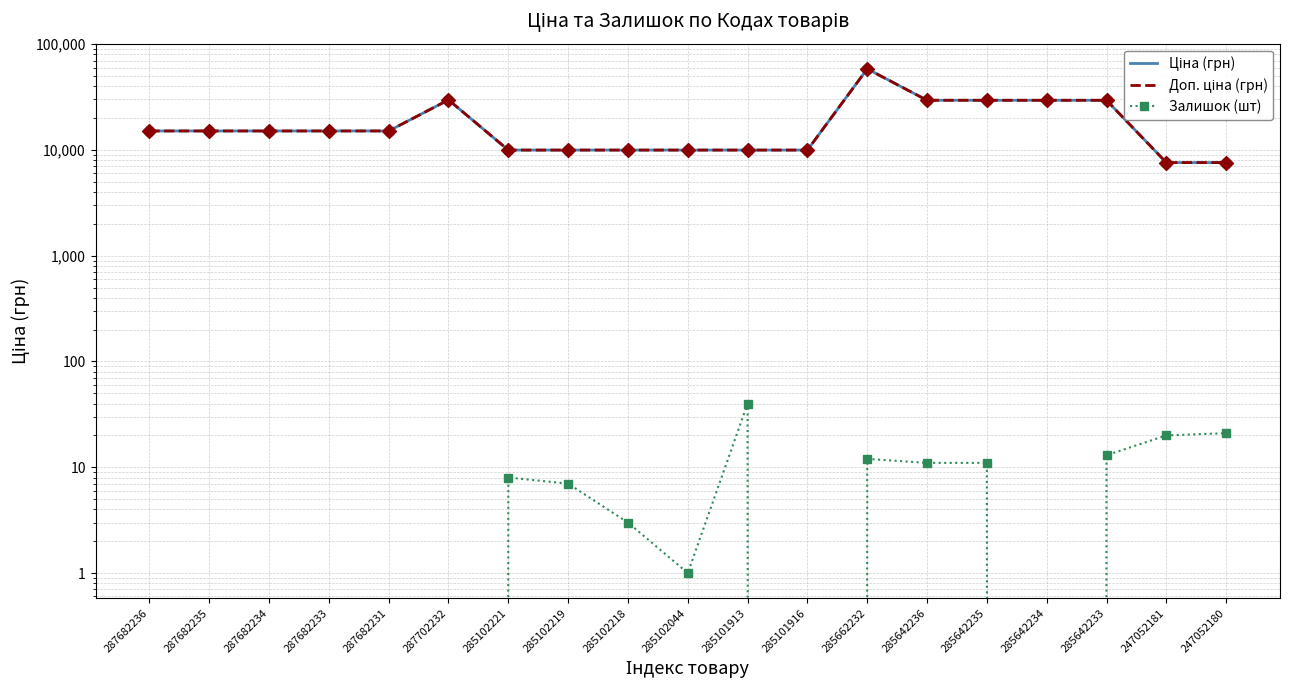

At how many categories does at least one series exceed 8989?

17